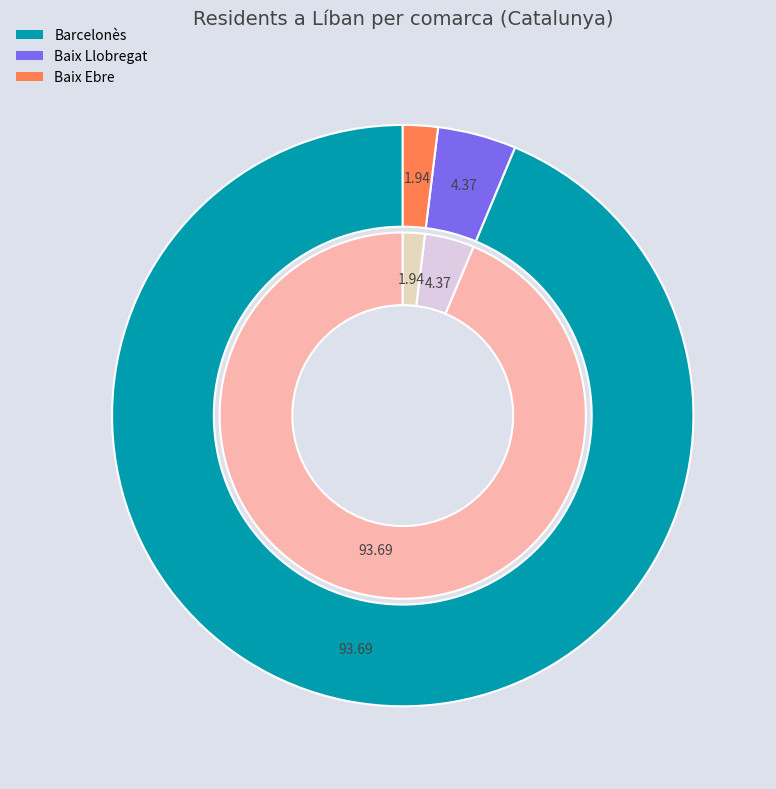

The Baix Llobregat slice represents 1% of the pie. True or false?

False